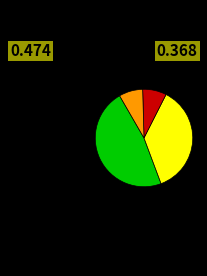

Does any single category account for the majority?

No